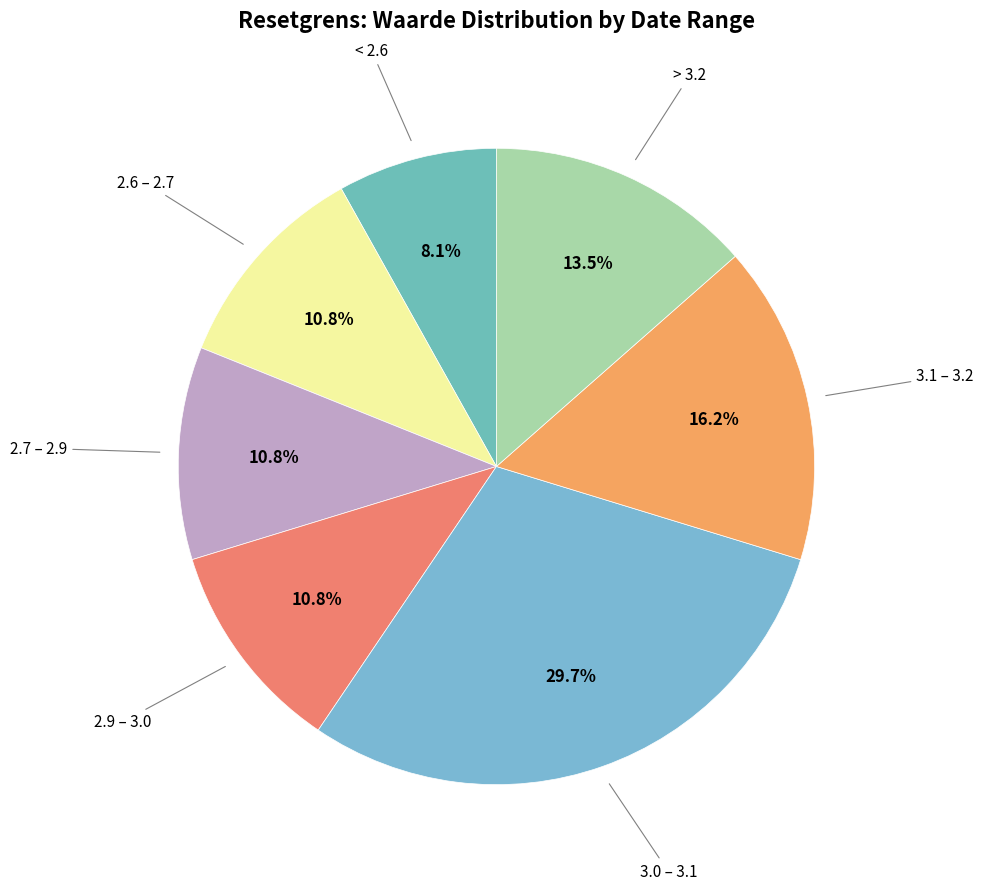

Count the number of slices in the pie.

7